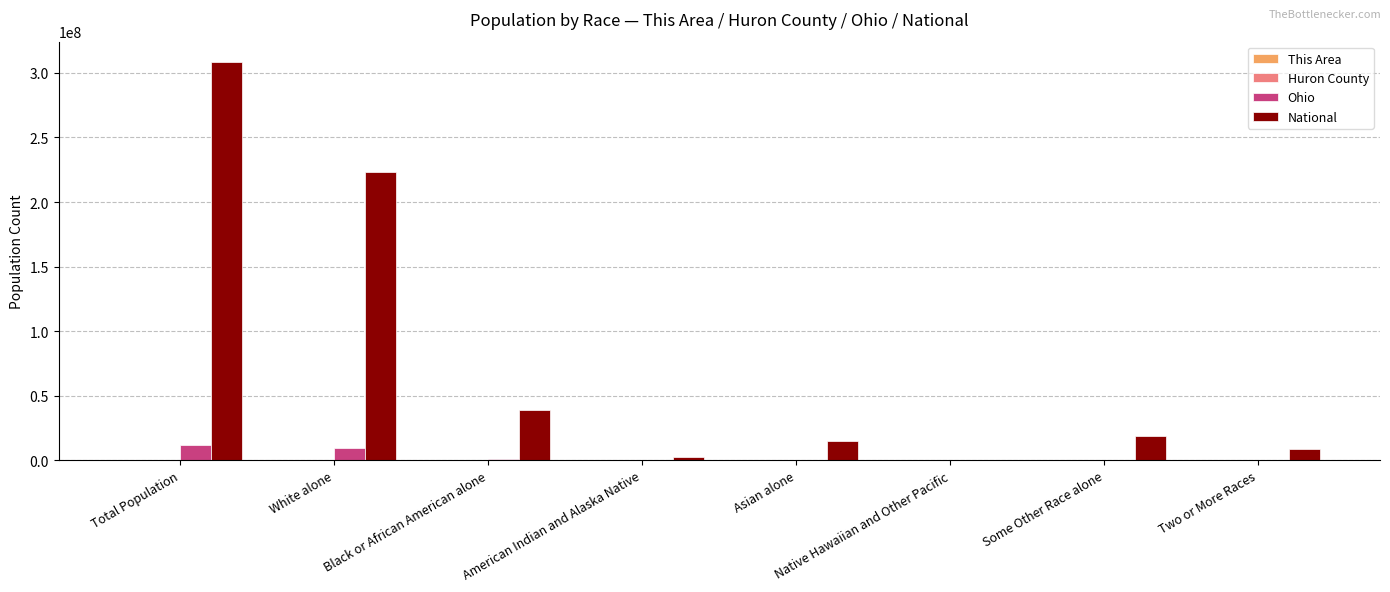

What is the sum of all National values?

617491076